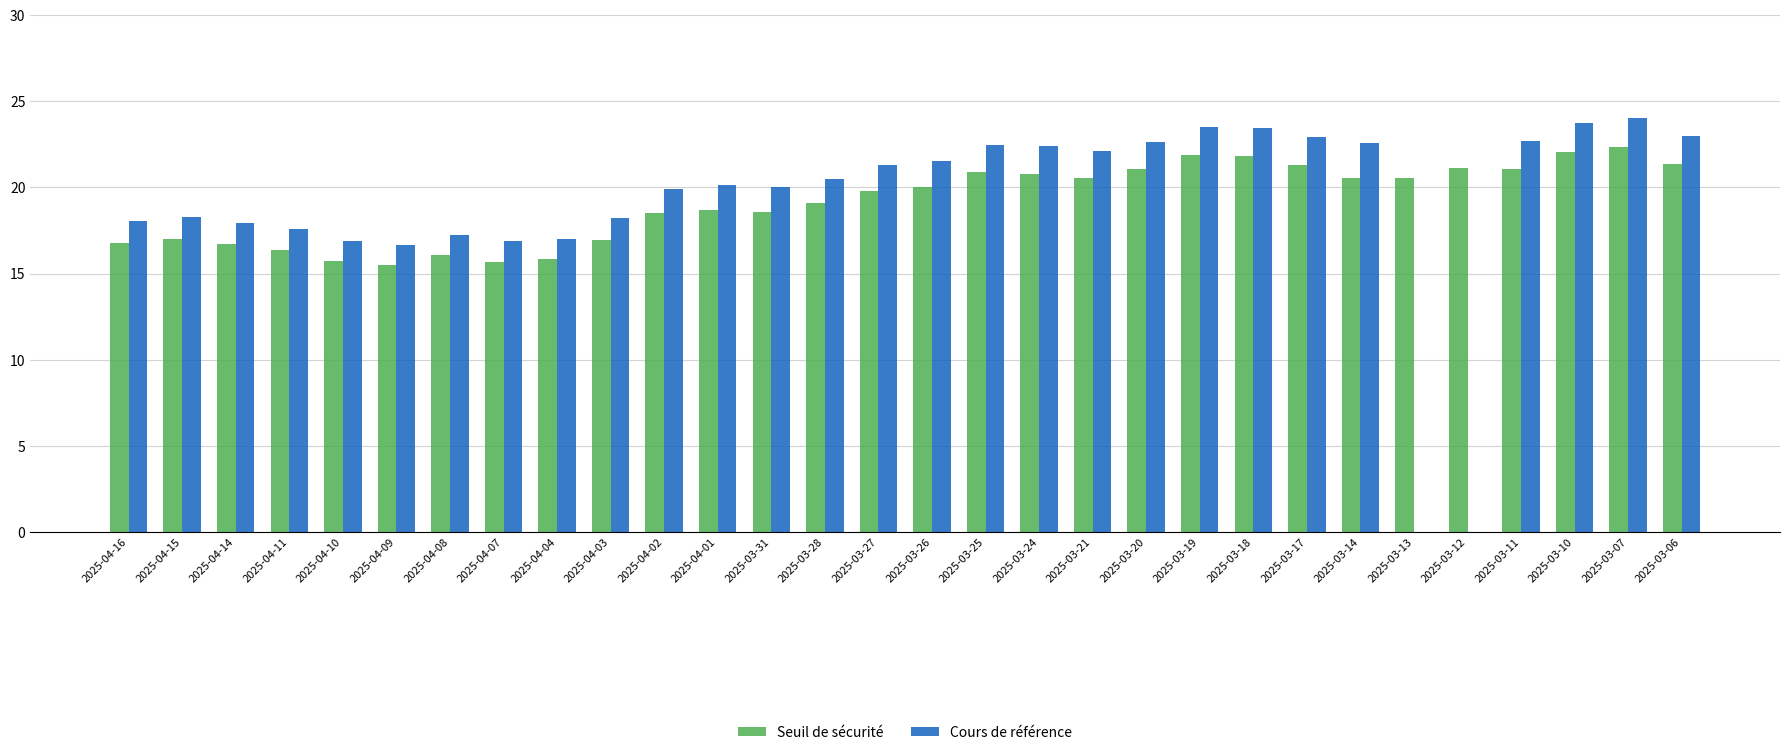

The Cours de référence series shows 17.3 at 2025-04-08. True or false?

True